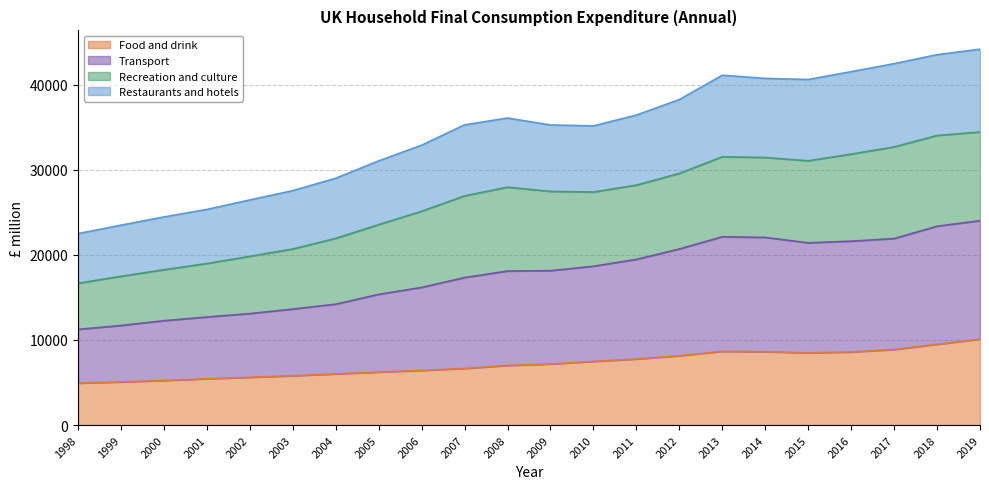

True or false: Transport and Restaurants and hotels cross at least once.

False